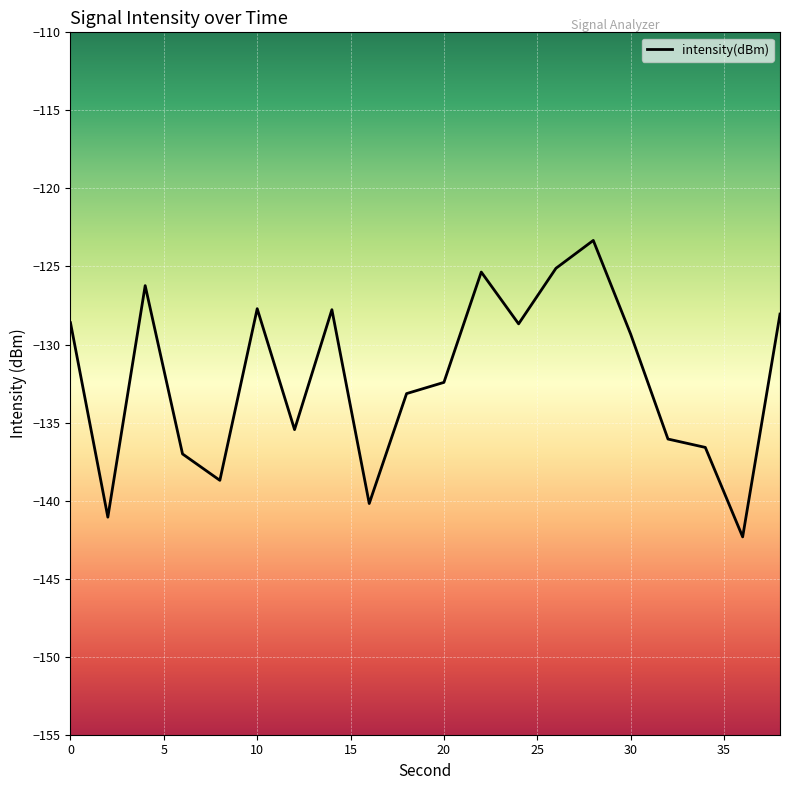

What is the smallest value displayed?

-142.3